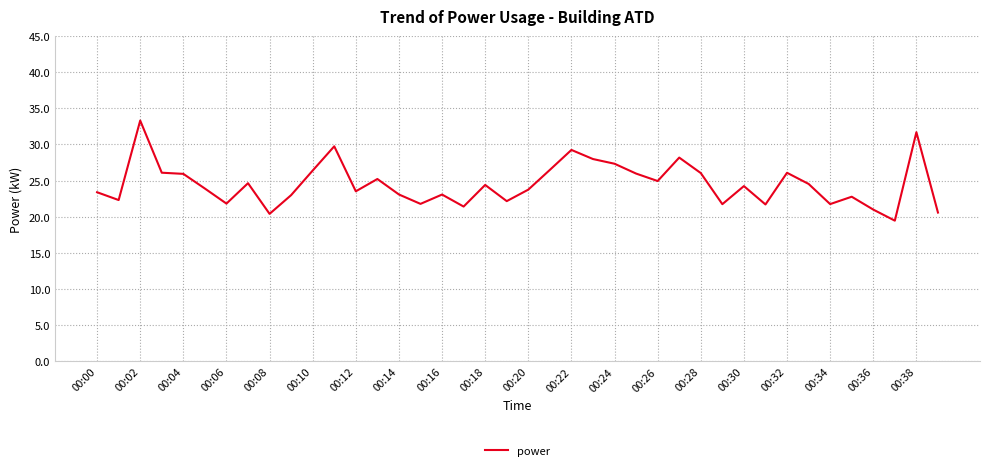

What is the greatest value displayed?

33.3